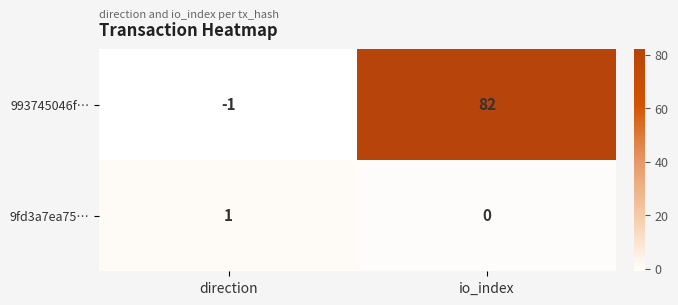

Reading right to left, list all the values displayed in this chart.

993745046f…: io_index=82	direction=-1
9fd3a7ea75…: io_index=0	direction=1